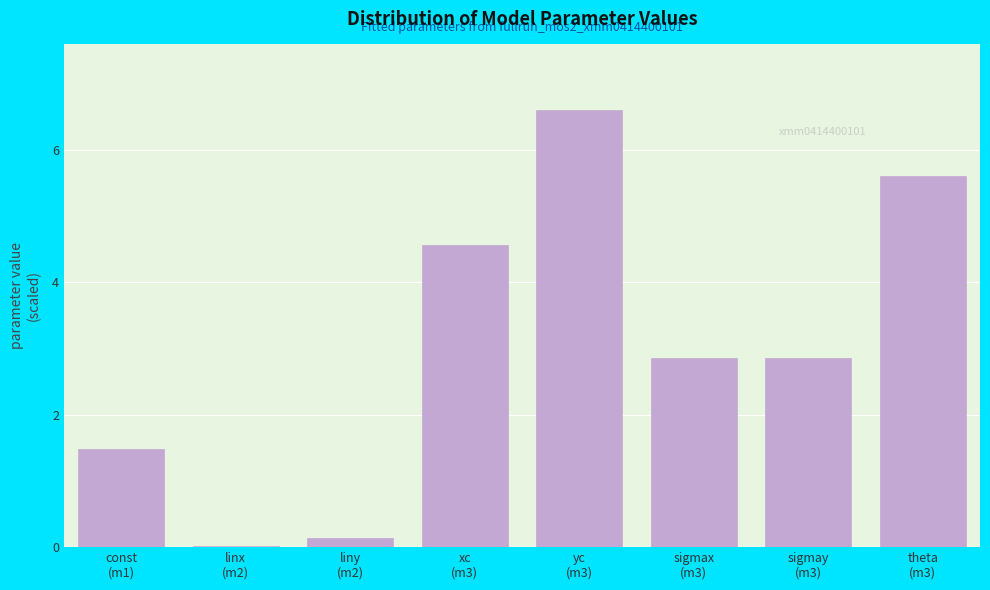

What is the maximum value shown in the chart?

6.6